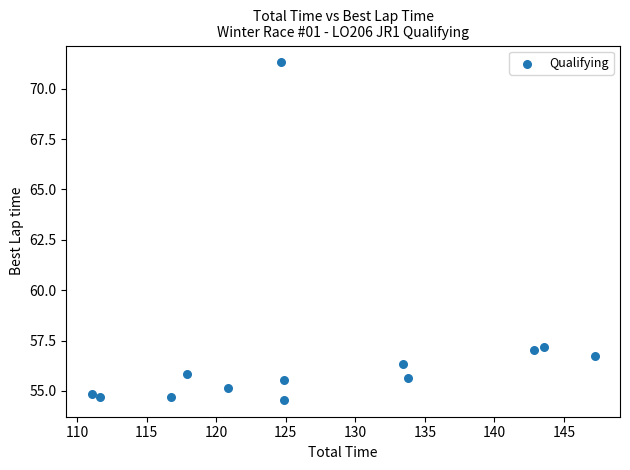

What is the range of Y values (max minus min)?

16.7